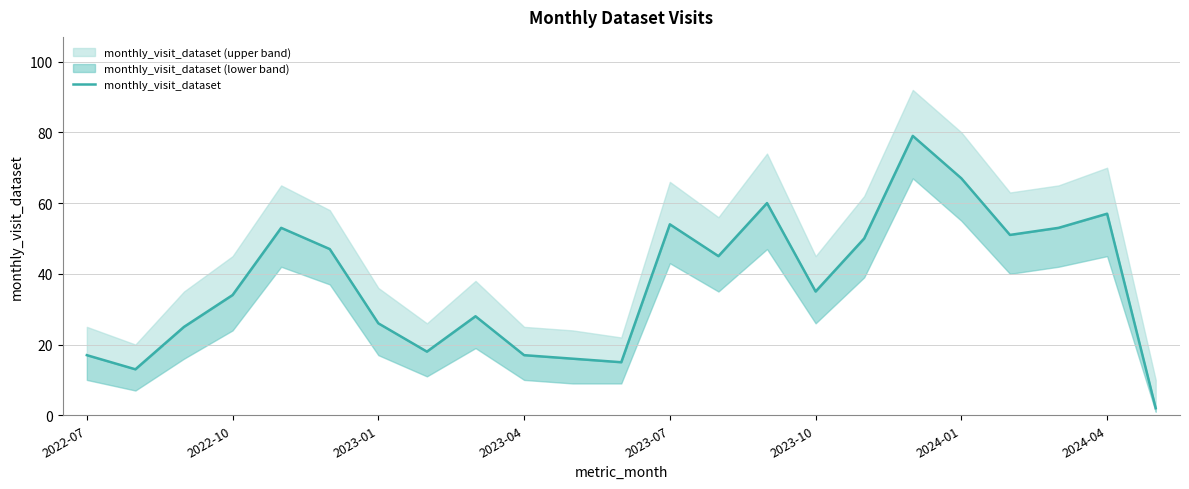

What position from the left is 2022-10?

4